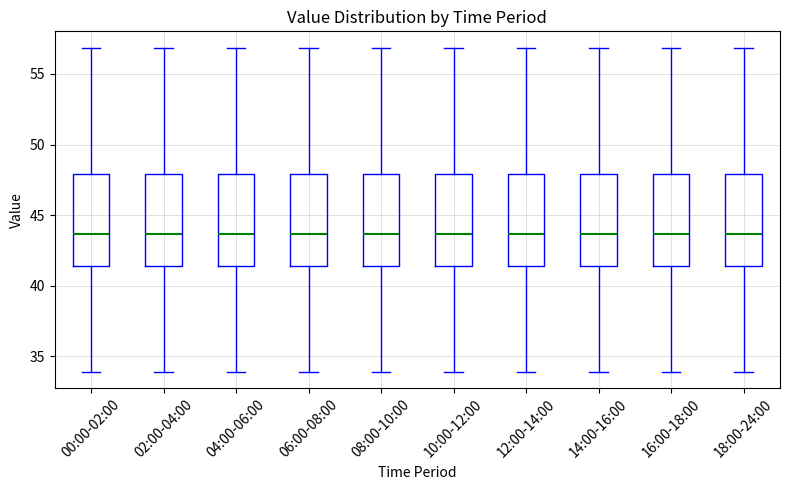

Reading left to right, transcribe this box plot: for each box, give where its median line is, the range the box spans, and where its two whiskers end, as read against the y-axis. The values are not printed on the chart, so give them approximately, as read against the axis.

00:00-02:00: median 43.5, box 41.5 to 48.0, whiskers 34.0 to 57.0
02:00-04:00: median 43.5, box 41.5 to 48.0, whiskers 34.0 to 57.0
04:00-06:00: median 43.5, box 41.5 to 48.0, whiskers 34.0 to 57.0
06:00-08:00: median 43.5, box 41.5 to 48.0, whiskers 34.0 to 57.0
08:00-10:00: median 43.5, box 41.5 to 48.0, whiskers 34.0 to 57.0
10:00-12:00: median 43.5, box 41.5 to 48.0, whiskers 34.0 to 57.0
12:00-14:00: median 43.5, box 41.5 to 48.0, whiskers 34.0 to 57.0
14:00-16:00: median 43.5, box 41.5 to 48.0, whiskers 34.0 to 57.0
16:00-18:00: median 43.5, box 41.5 to 48.0, whiskers 34.0 to 57.0
18:00-24:00: median 43.5, box 41.5 to 48.0, whiskers 34.0 to 57.0